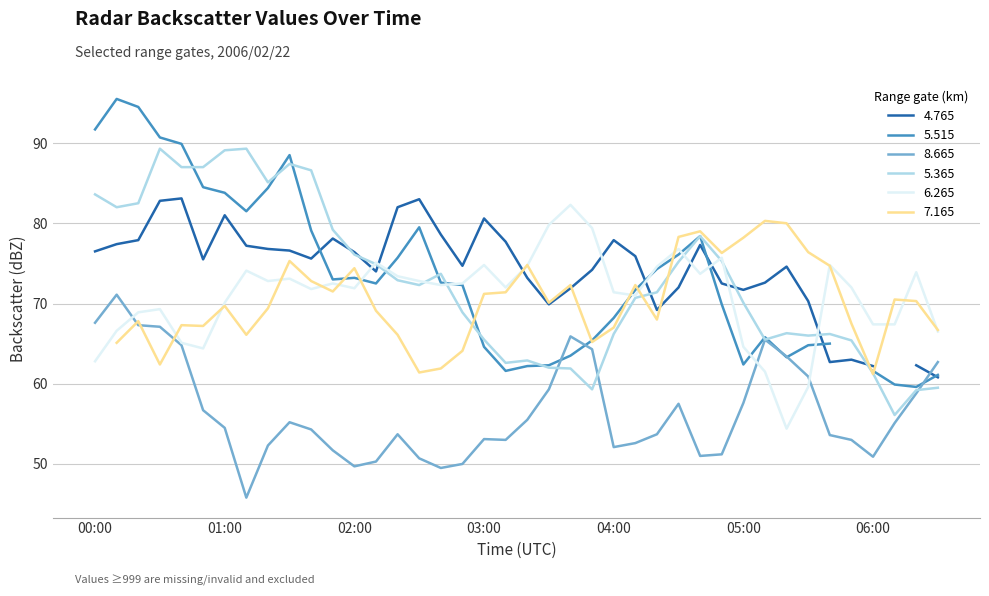

What is the difference between the 8.665 values at 2006/02/22 05:50 and 2006/02/22 02:50?

3.0